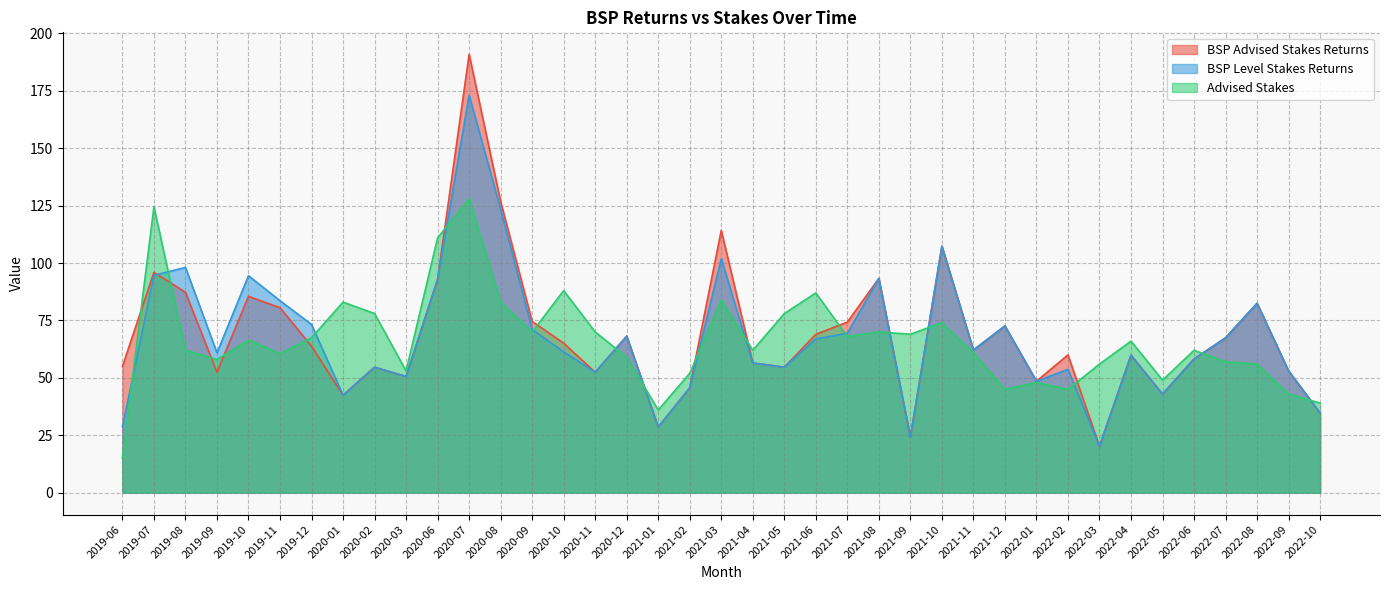

What is the label of the 23rd point from the right?

2020-12